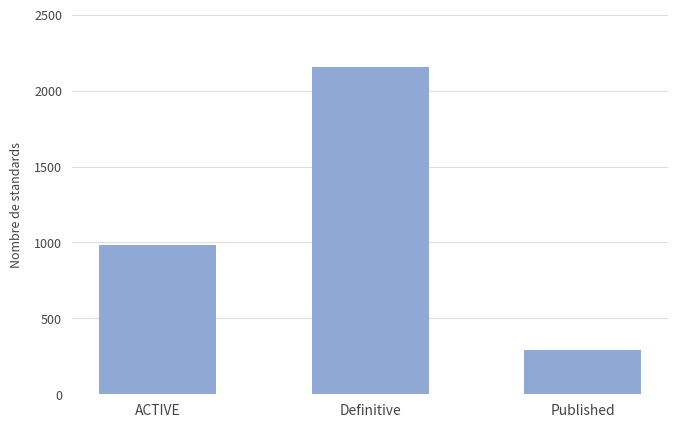

How many bars are there in total?

3